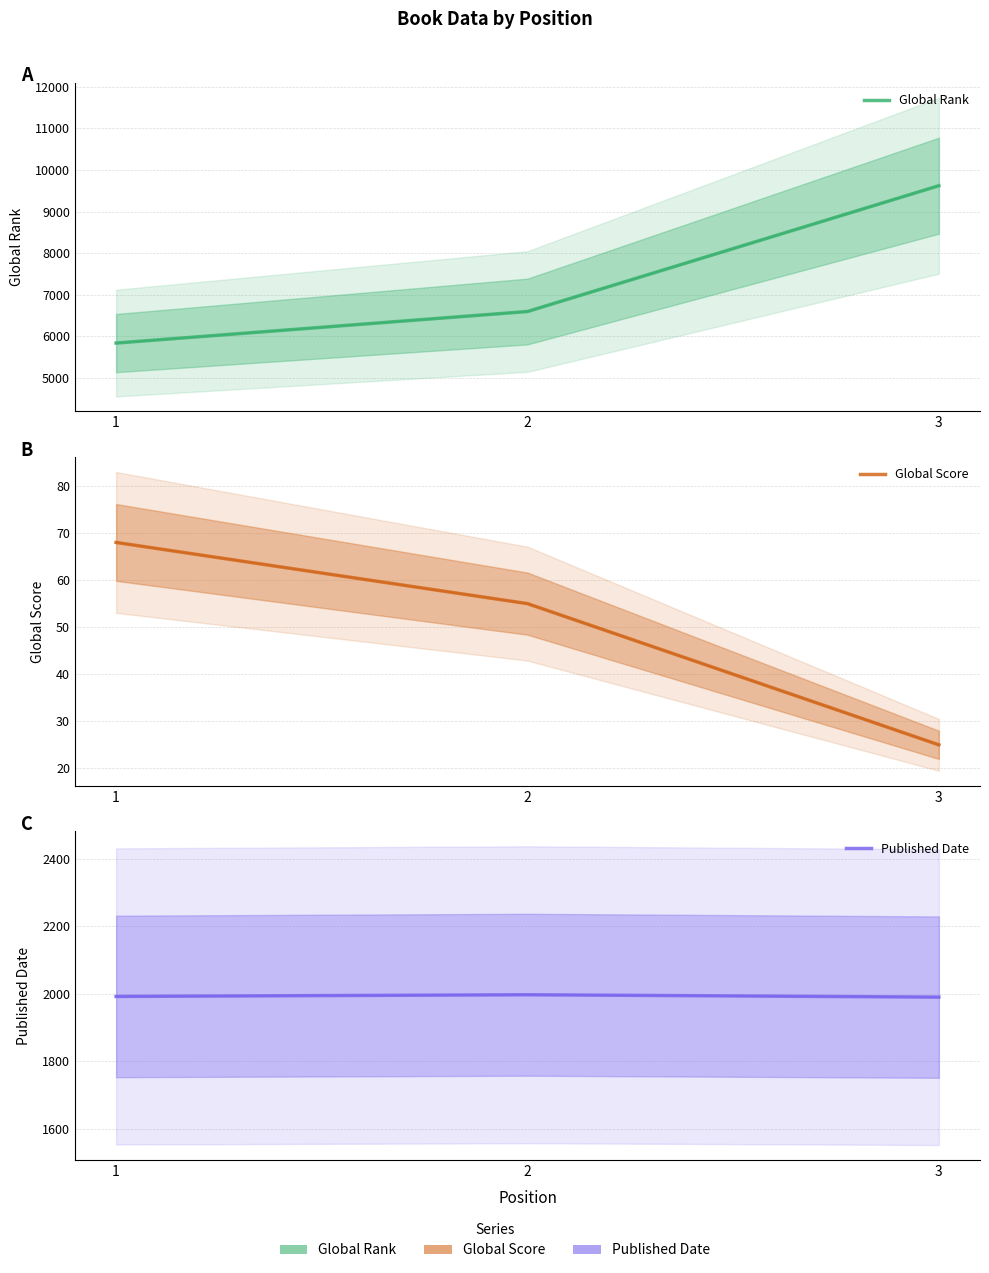

At which label does Published Date reach its minimum?

3